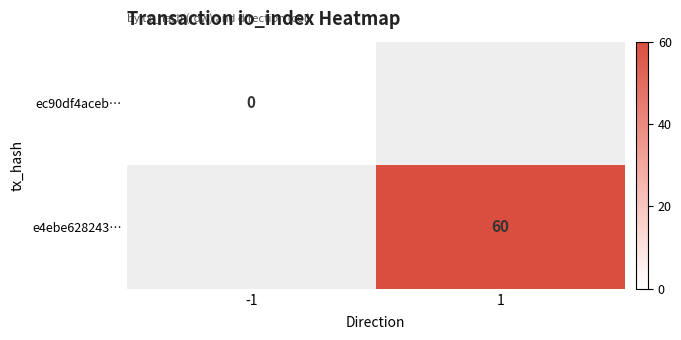

Is it true that e4ebe628243… equals 60 at 1?

True